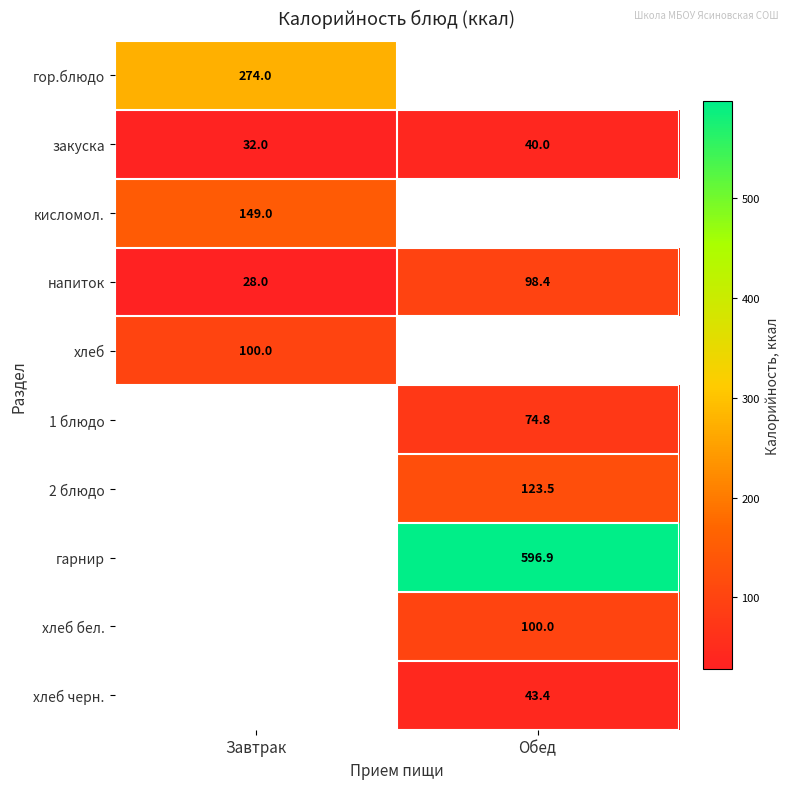

Which has a higher value, Завтрак or Обед?

Обед